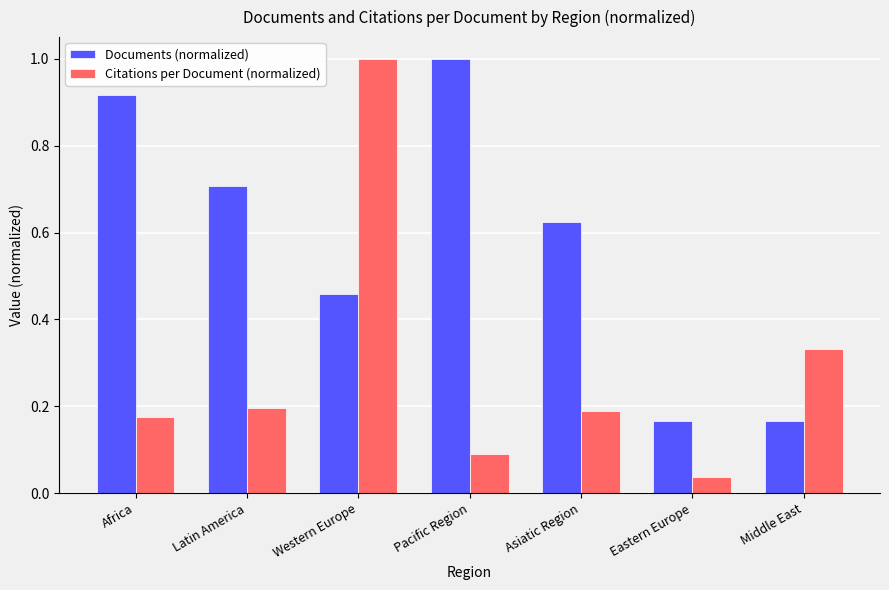

Which series has the largest range (max minus min)?

Citations per Document (normalized)